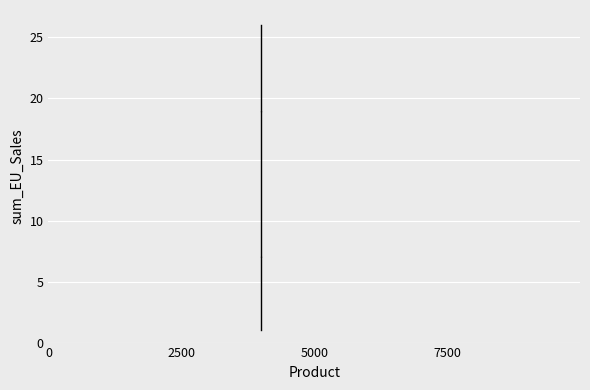

Transcribe this box plot: give where the median line is, the range the box spans, and where the two whiskers end, as read against the y-axis. The values are not printed on the chart, so give them approximately, as read against the axis.

median 13, box 7 to 19, whiskers 1 to 26